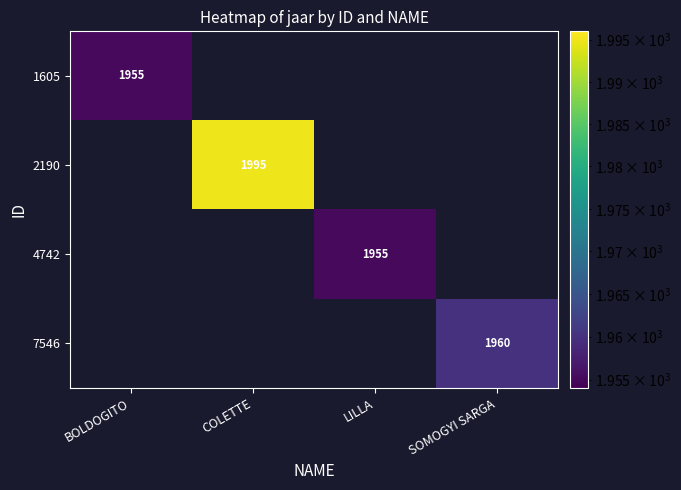

True or false: 2190 has a value of 693.2 at COLETTE.

False